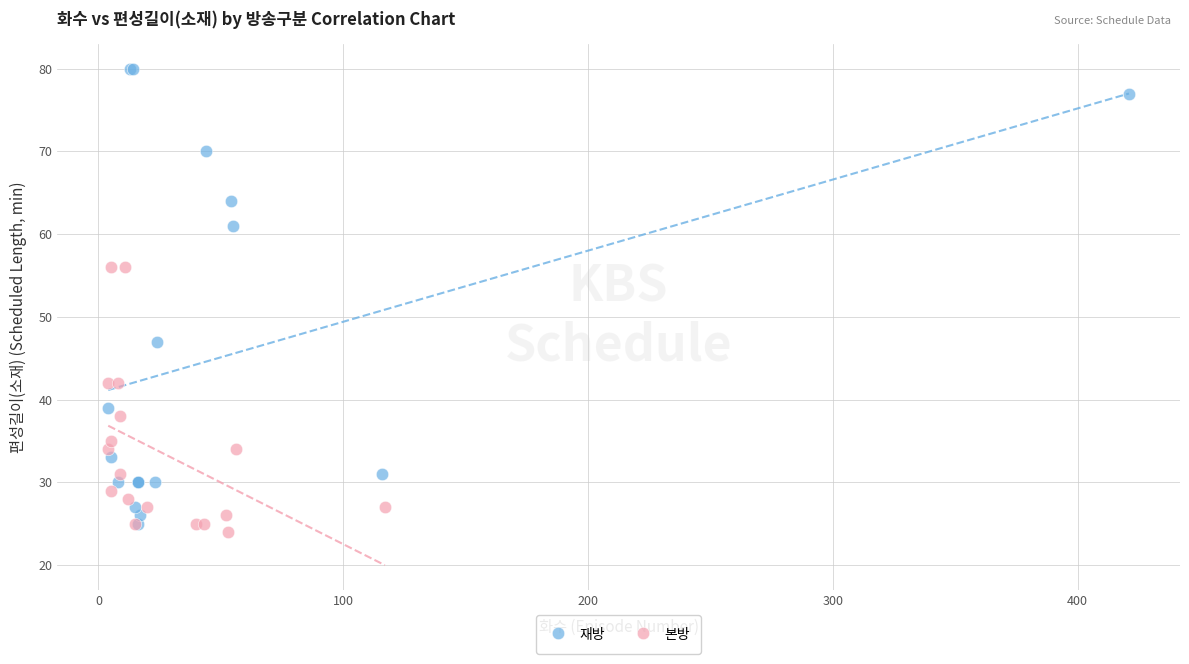

Which series has the largest Y range (max minus min)?

재방